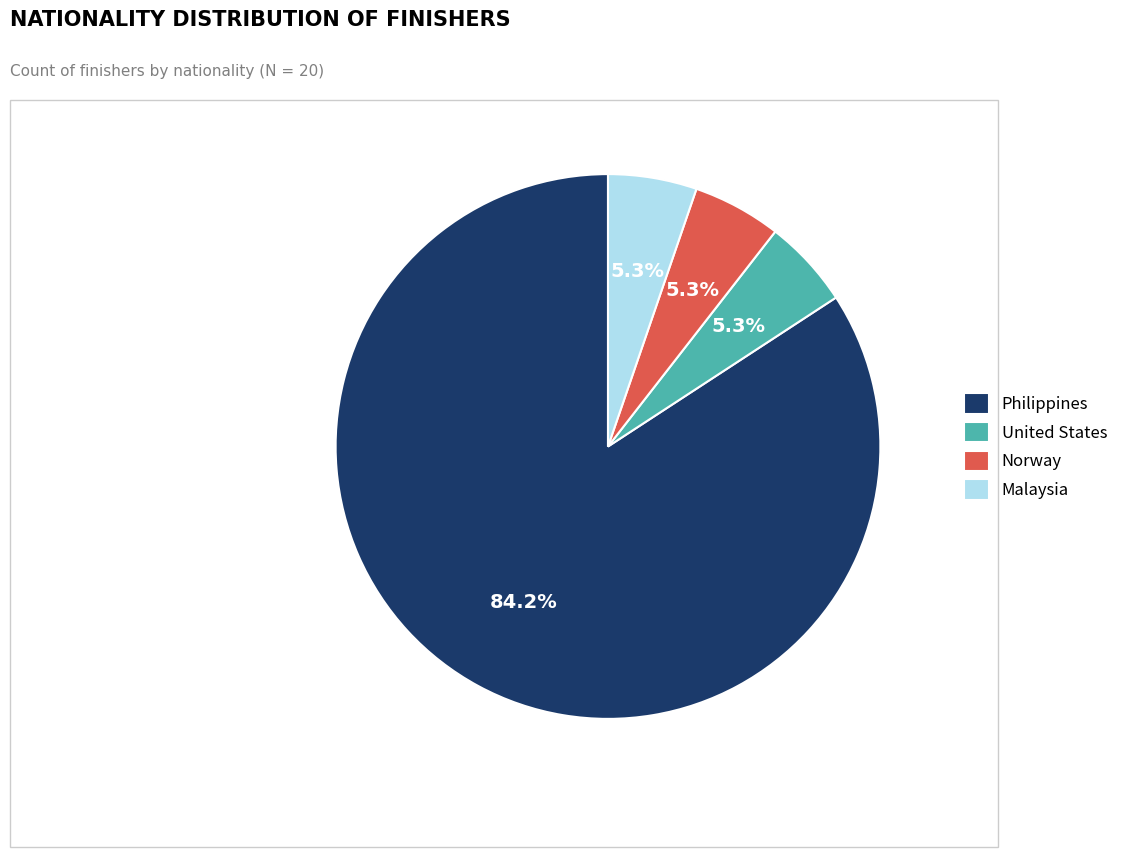

Between Norway and Philippines, which is larger?

Philippines